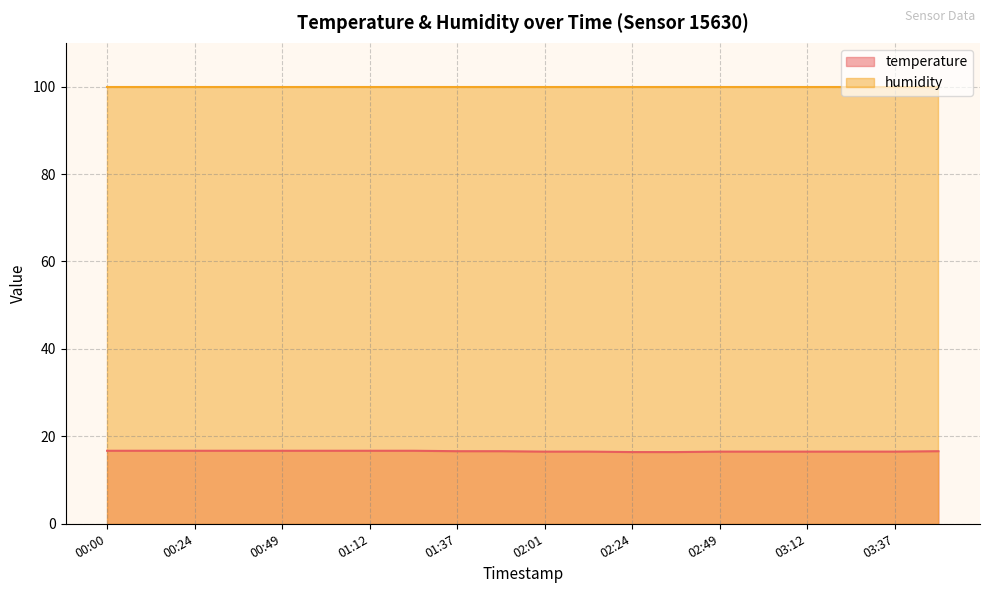

List the labels in order of value, largest first.

00:00, 00:12, 00:24, 00:37, 00:49, 01:01, 01:12, 01:24, 01:37, 01:49, 03:49, 02:01, 02:12, 02:49, 03:01, 03:12, 03:24, 03:37, 02:24, 02:37